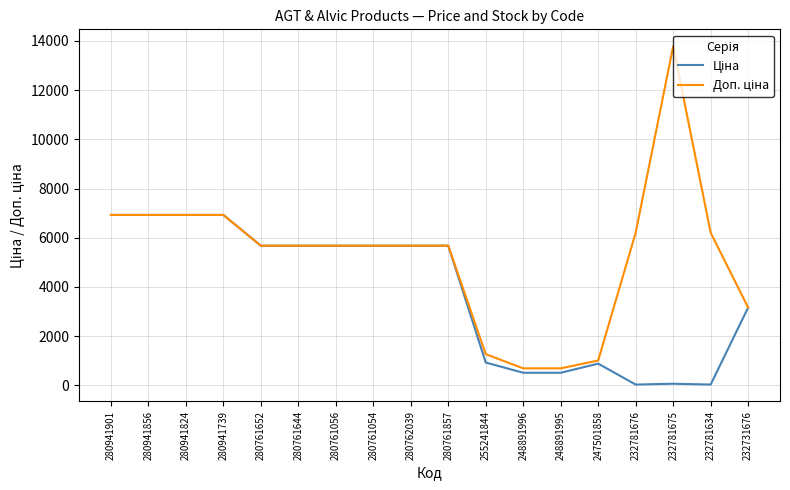

What is the total value across all series at 280941824?

13851.3